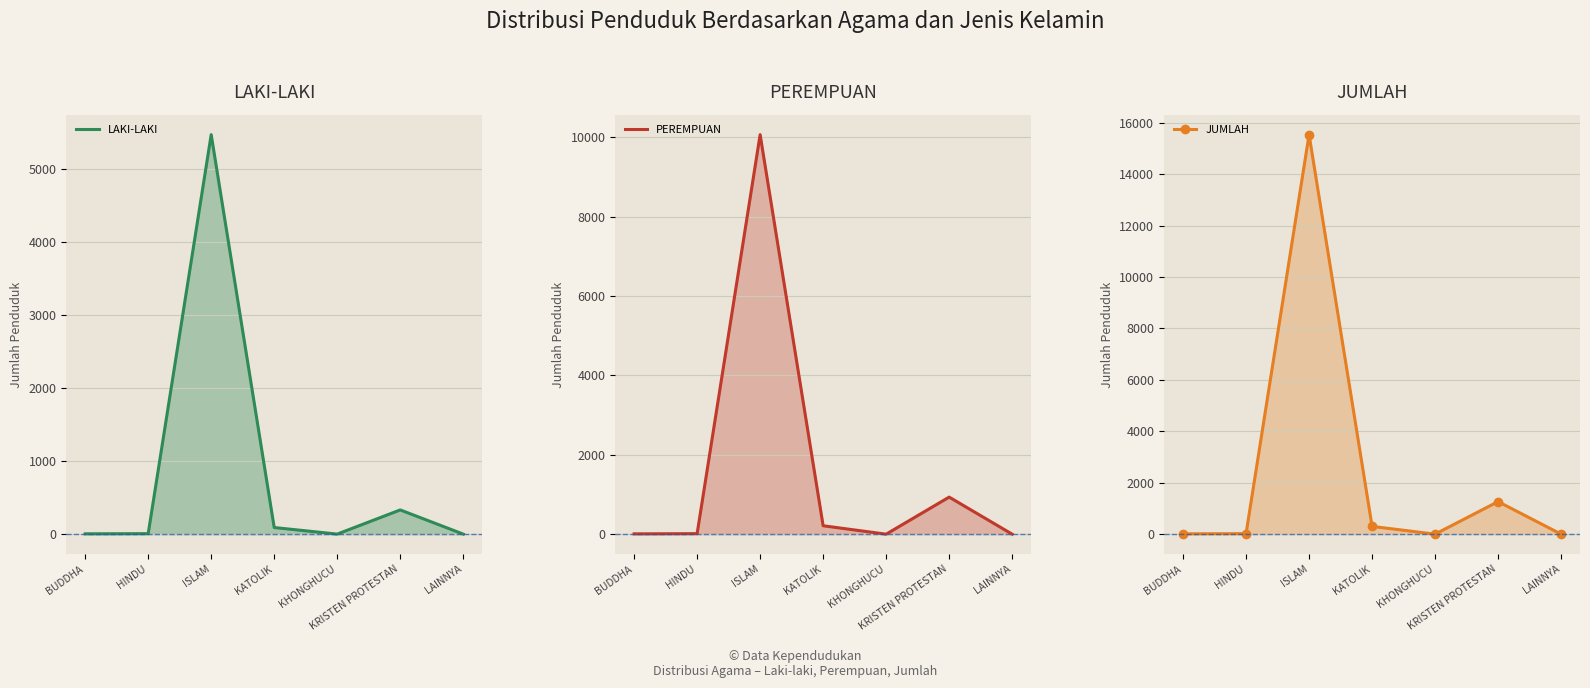

How many values in the JUMLAH series are below 20?

3